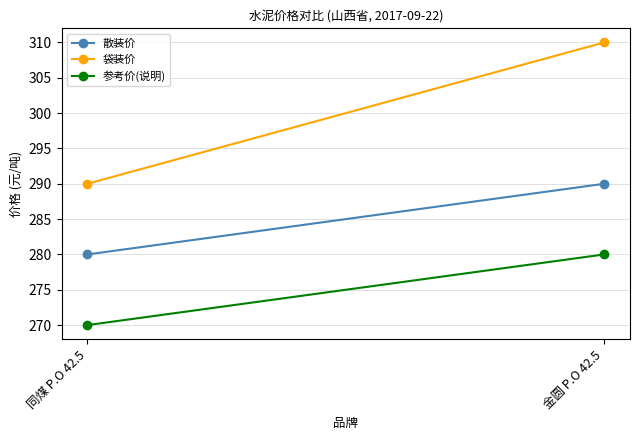

Reading left to right, transcribe all the data shown in this chart.

散装价: 280	290
袋装价: 290	310
参考价(说明): 270	280